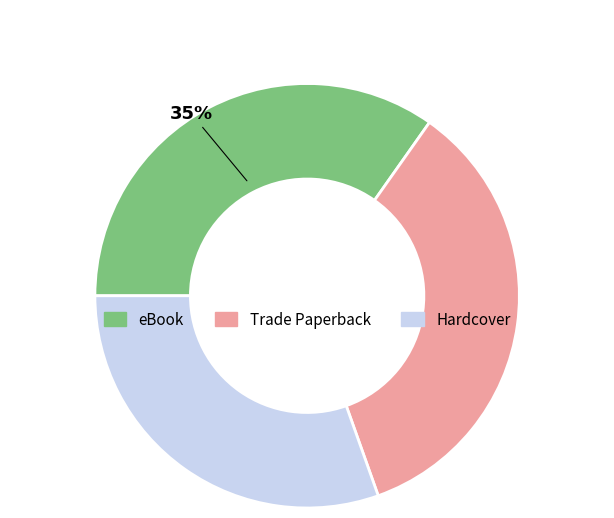

To the nearest percent, what is the average slice percentage?

33%